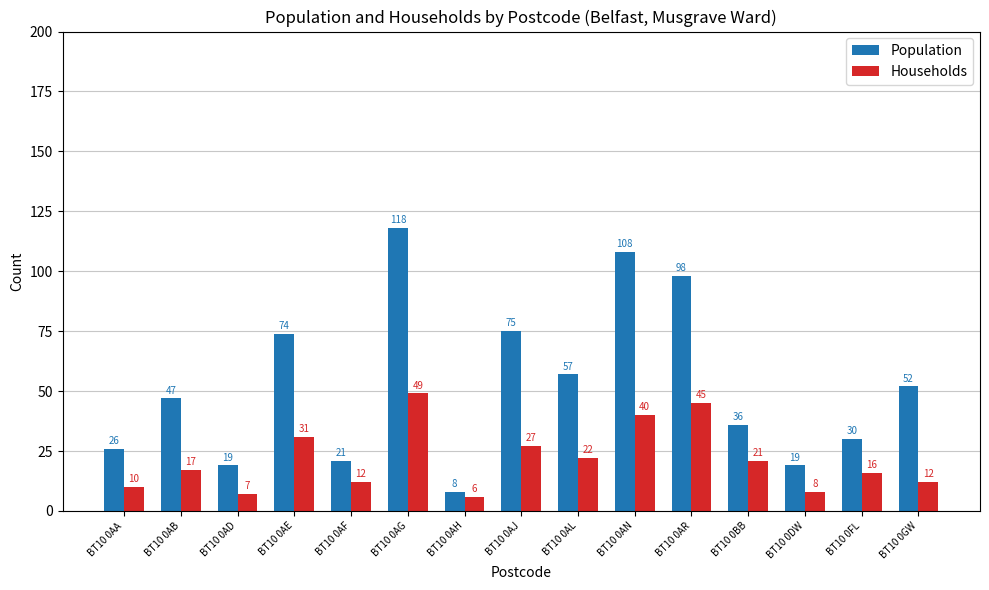

Reading left to right, what are all the values shown in this chart?

Population: 26	47	19	74	21	118	8	75	57	108	98	36	19	30	52
Households: 10	17	7	31	12	49	6	27	22	40	45	21	8	16	12